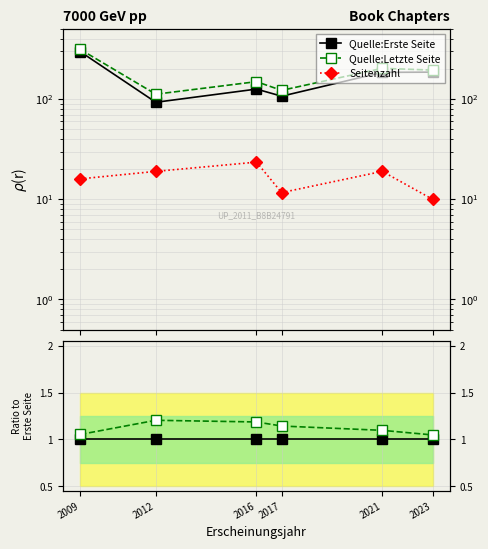

Is it true that Quelle:Erste Seite equals 1.0 at 2021?

True